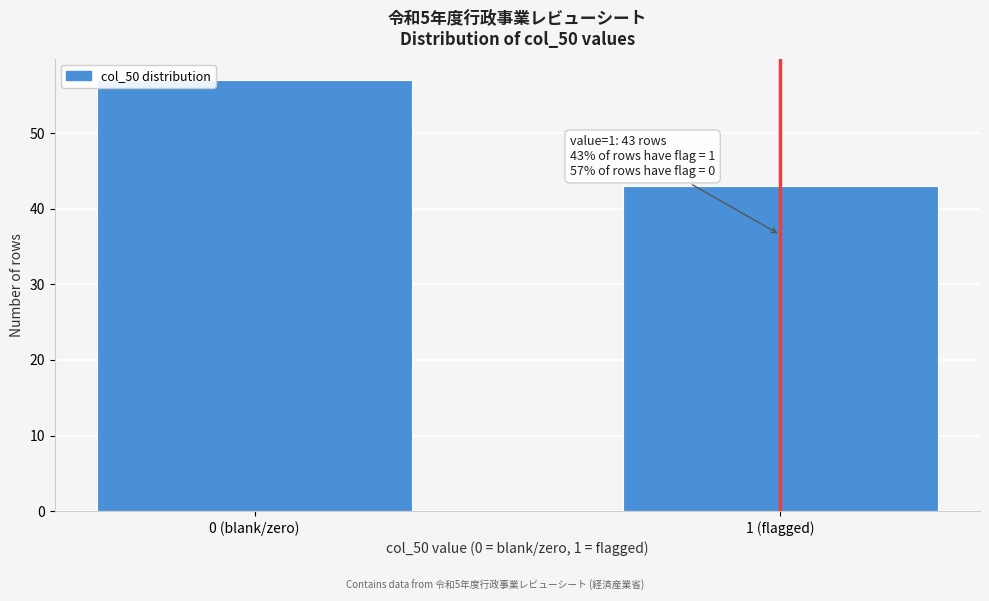

Reading left to right, what are all the values shown in this chart?

0 (blank/zero)=57	1 (flagged)=43